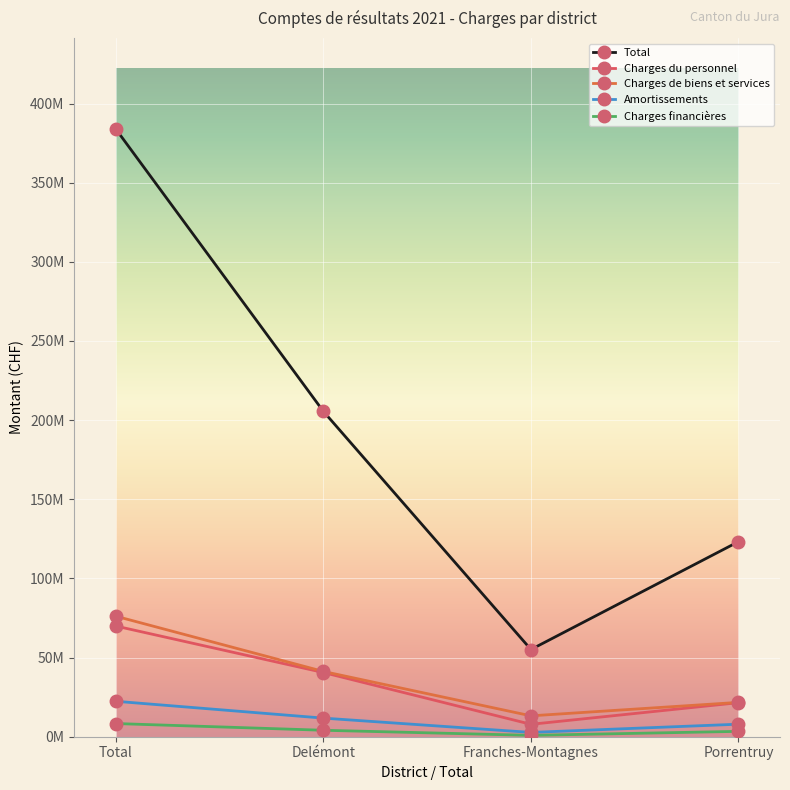

What is the total value across all series at Franches-Montagnes?

79702433.3